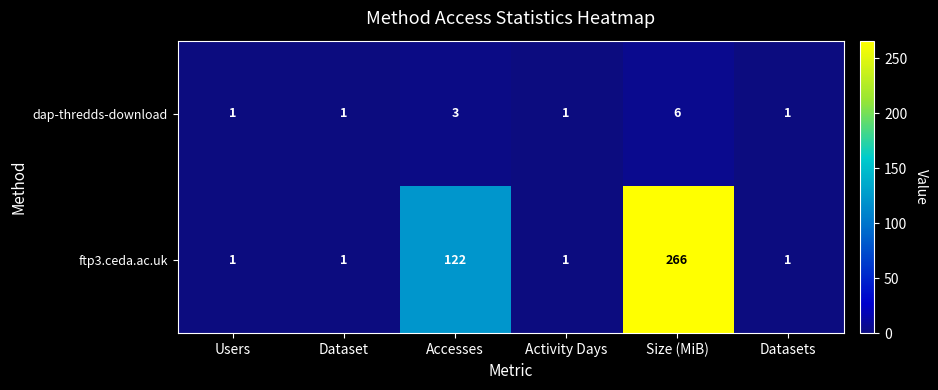

Which series has the largest total across all categories?

ftp3.ceda.ac.uk